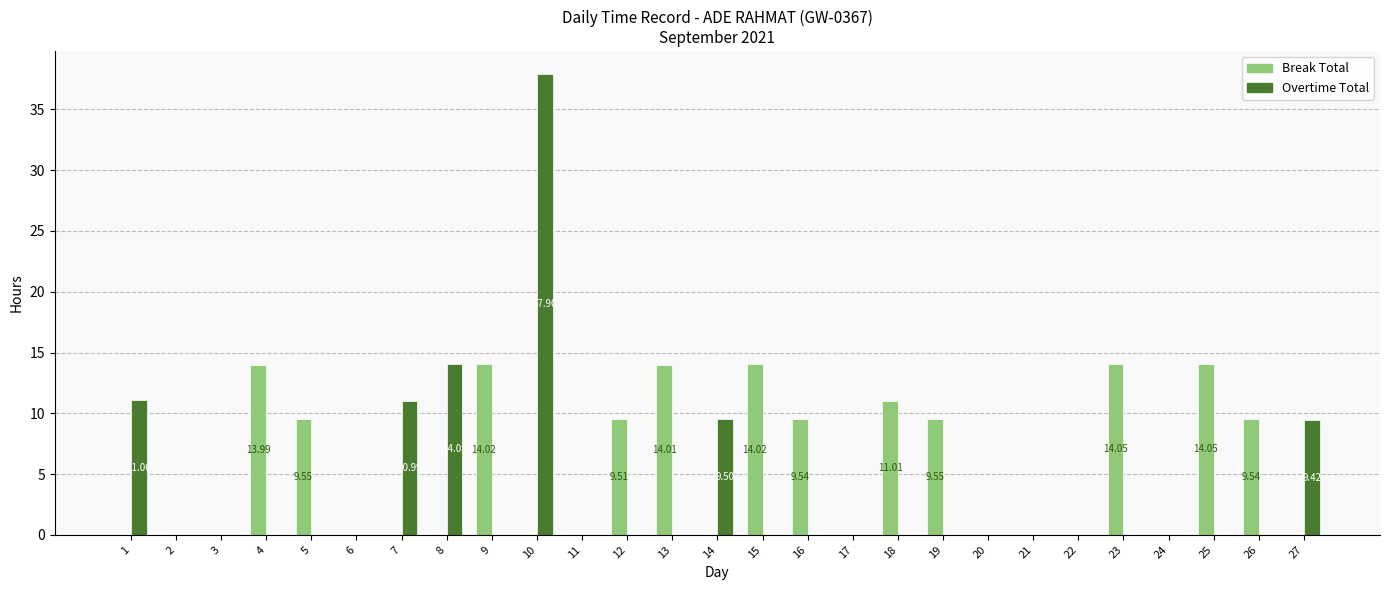

What are all the series names shown in the legend?

Break Total, Overtime Total